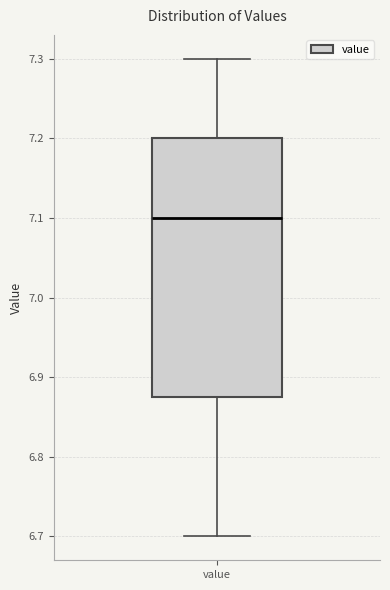

Transcribe this box plot: give where the median line is, the range the box spans, and where the two whiskers end, as read against the y-axis. The values are not printed on the chart, so give them approximately, as read against the axis.

median 7.10, box 6.88 to 7.20, whiskers 6.70 to 7.30